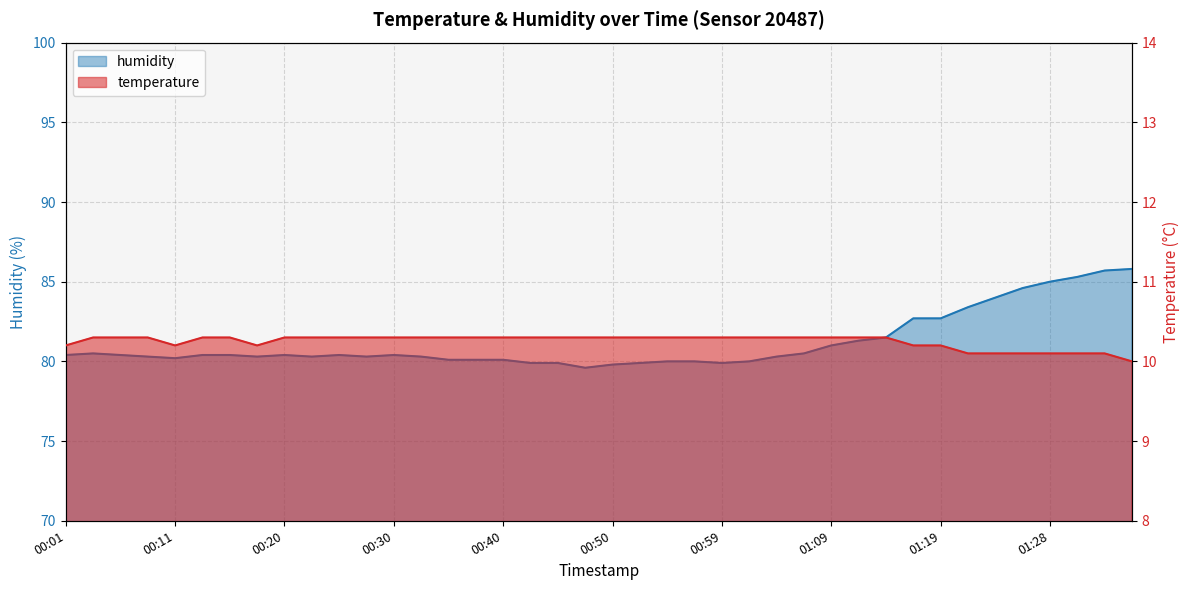

What is the difference between the second highest and second lowest values in the humidity series?

5.9